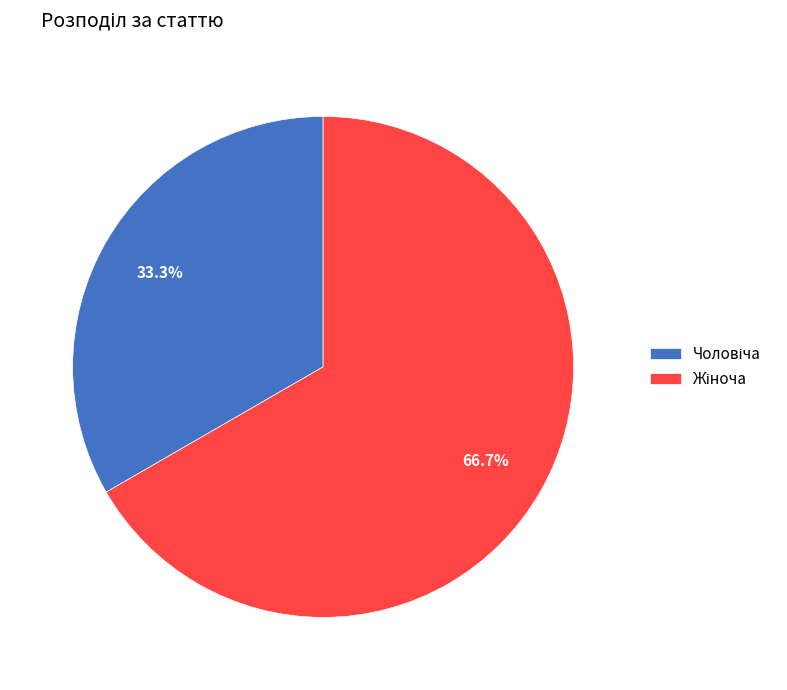

How many segments does this pie chart have?

2